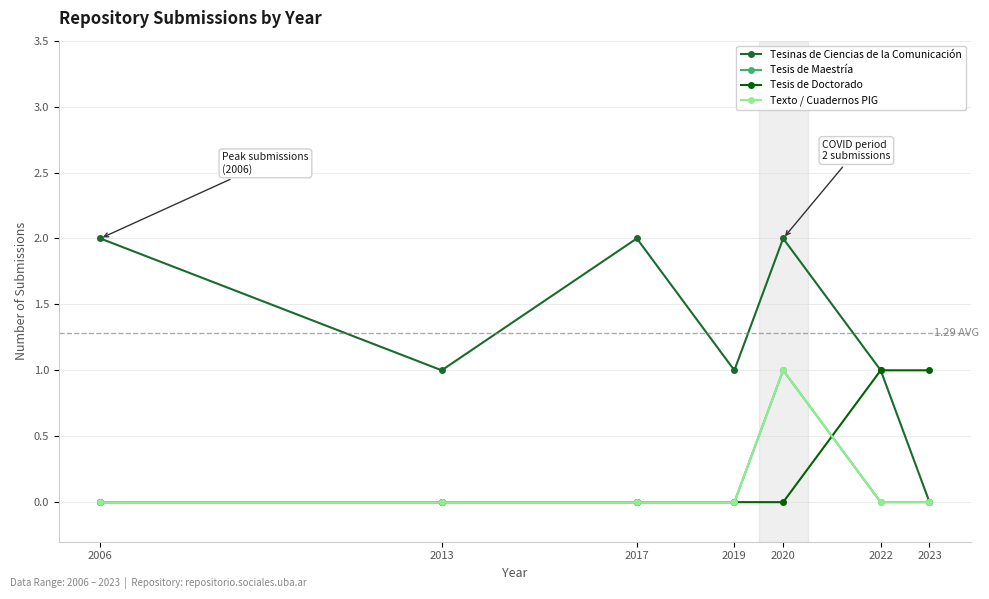

How many interior local peaks does the Tesinas de Ciencias de la Comunicación series have?

2